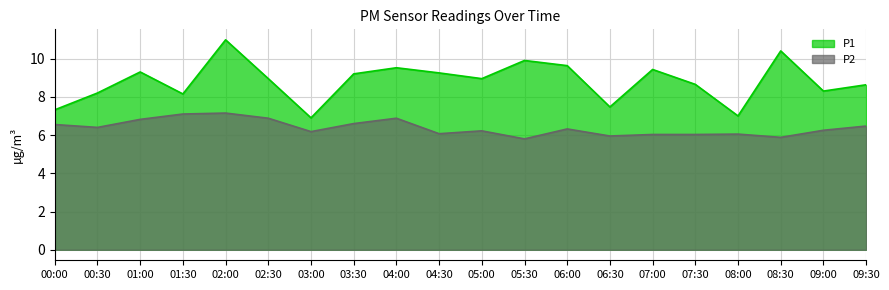

What is the lowest value of the P1 series?

6.9